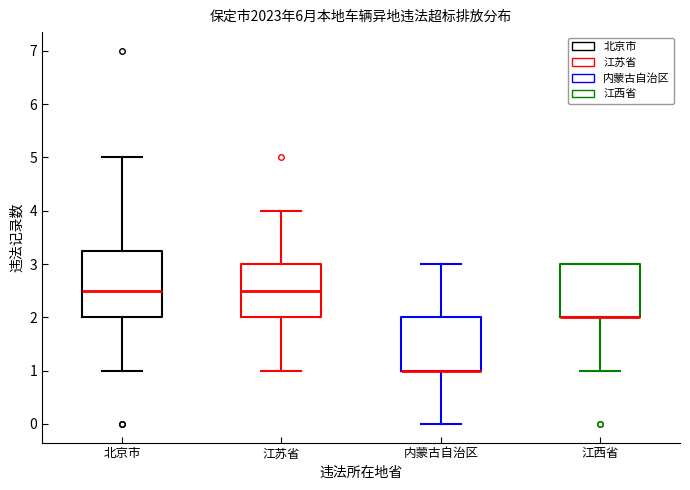

Where is the lower edge of the box for 江西省 on the y-axis? The values are not printed on the chart, so give them approximately, as read against the axis.

2.0